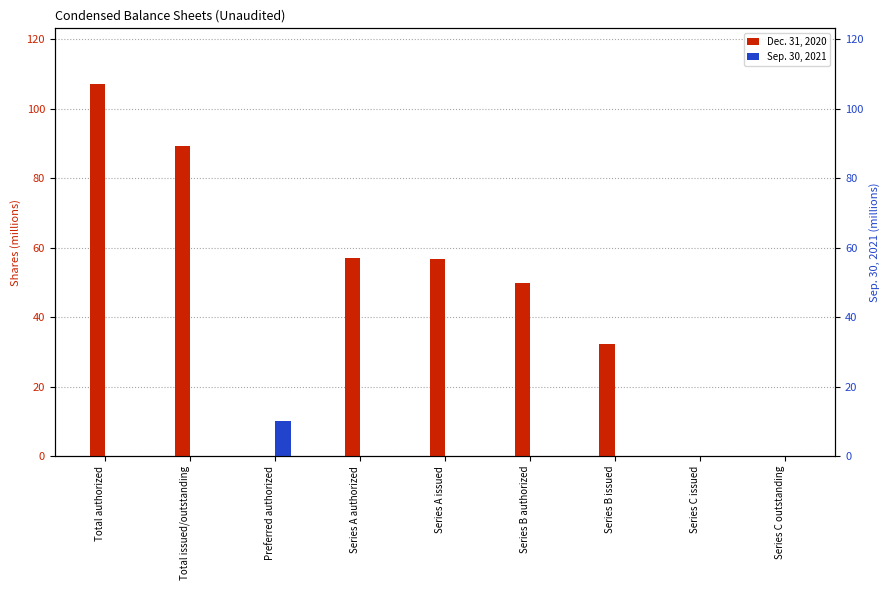

Between Preferred authorized and Series B issued, which is larger?

Series B issued